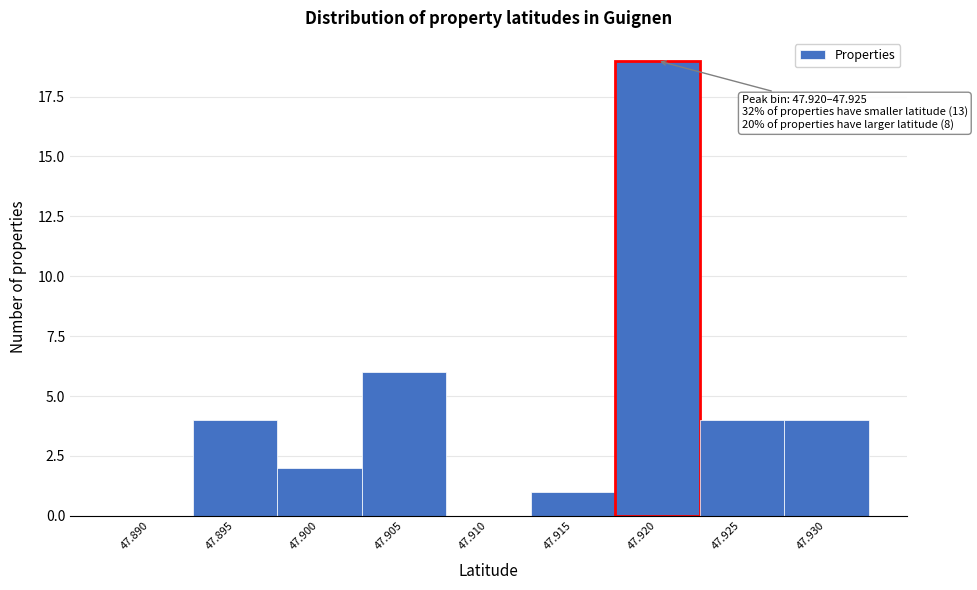

Reading left to right, extract all data points from this chart.

47.890=0	47.895=4	47.900=2	47.905=6	47.910=0	47.915=1	47.920=19	47.925=4	47.930=4